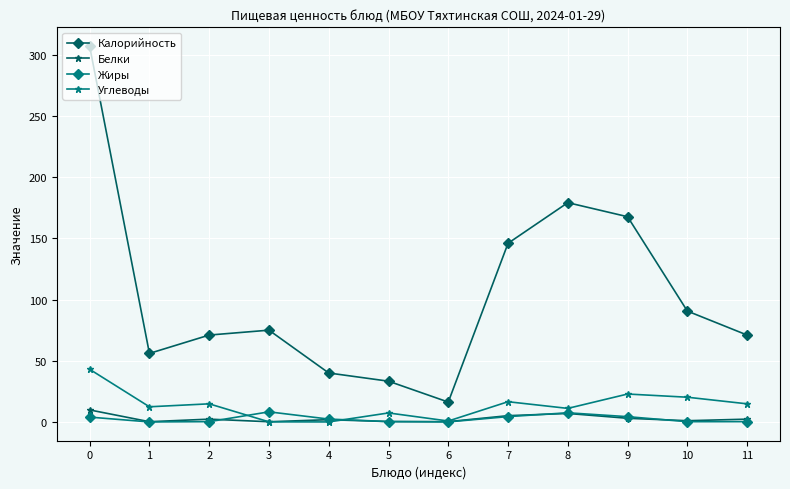

What is the value of the Белки point at the 5th from the left?

1.9